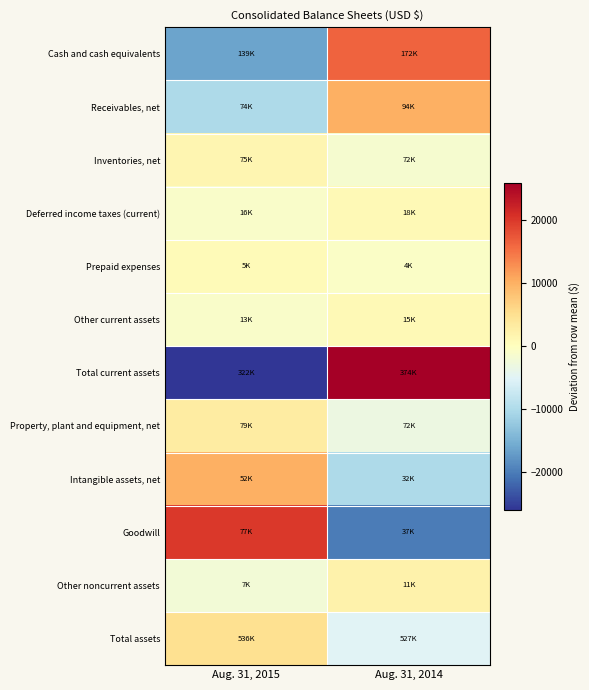

Reading left to right, extract all data points from this chart.

Cash and cash equivalents: Aug. 31, 2015=-16374.5	Aug. 31, 2014=16374.5
Receivables, net: Aug. 31, 2015=-10036.0	Aug. 31, 2014=10036.0
Inventories, net: Aug. 31, 2015=1617.0	Aug. 31, 2014=-1617.0
Deferred income taxes (current): Aug. 31, 2015=-953.5	Aug. 31, 2014=953.5
Prepaid expenses: Aug. 31, 2015=732.5	Aug. 31, 2014=-732.5
Other current assets: Aug. 31, 2015=-931.0	Aug. 31, 2014=931.0
Total current assets: Aug. 31, 2015=-25945.5	Aug. 31, 2014=25945.5
Property, plant and equipment, net: Aug. 31, 2015=3099.5	Aug. 31, 2014=-3099.5
Intangible assets, net: Aug. 31, 2015=9970.0	Aug. 31, 2014=-9970.0
Goodwill: Aug. 31, 2015=19890.0	Aug. 31, 2014=-19890.0
Other noncurrent assets: Aug. 31, 2015=-2055.5	Aug. 31, 2014=2055.5
Total assets: Aug. 31, 2015=4958.5	Aug. 31, 2014=-4958.5